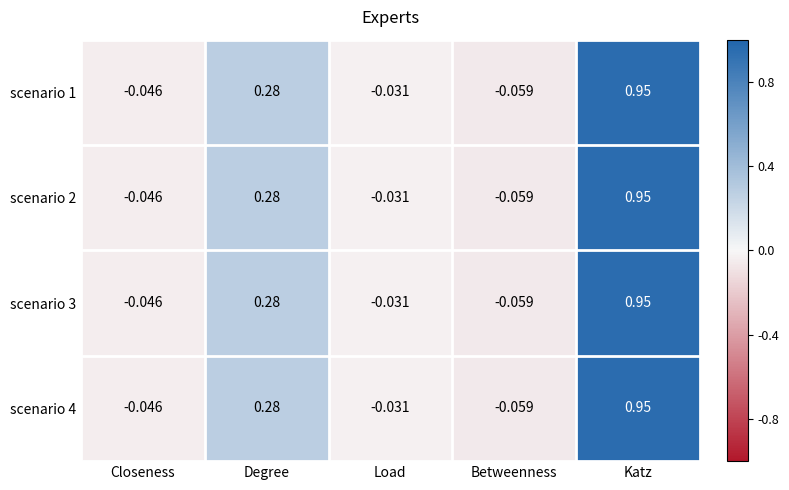

Rank the categories by scenario 2 value from highest to lowest.

Katz, Degree, Load, Closeness, Betweenness